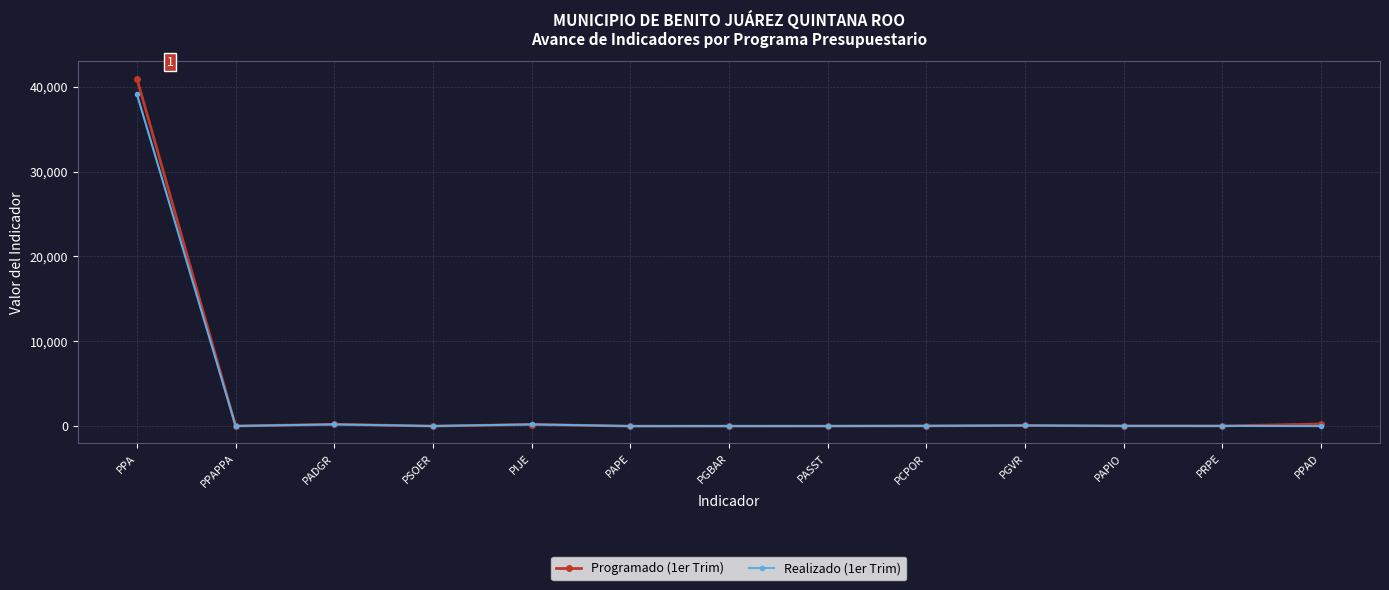

Which series has the widest spread of values?

Programado (1er Trim)